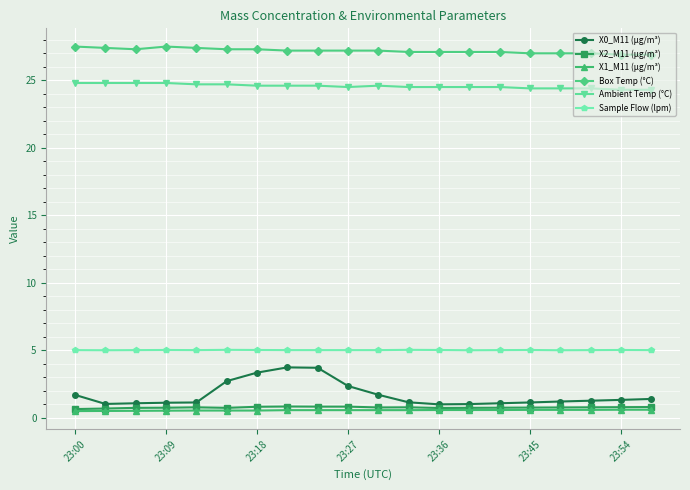

What are all the series names shown in the legend?

X0_M11 (μg/m³), X2_M11 (μg/m³), X1_M11 (μg/m³), Box Temp (°C), Ambient Temp (°C), Sample Flow (lpm)